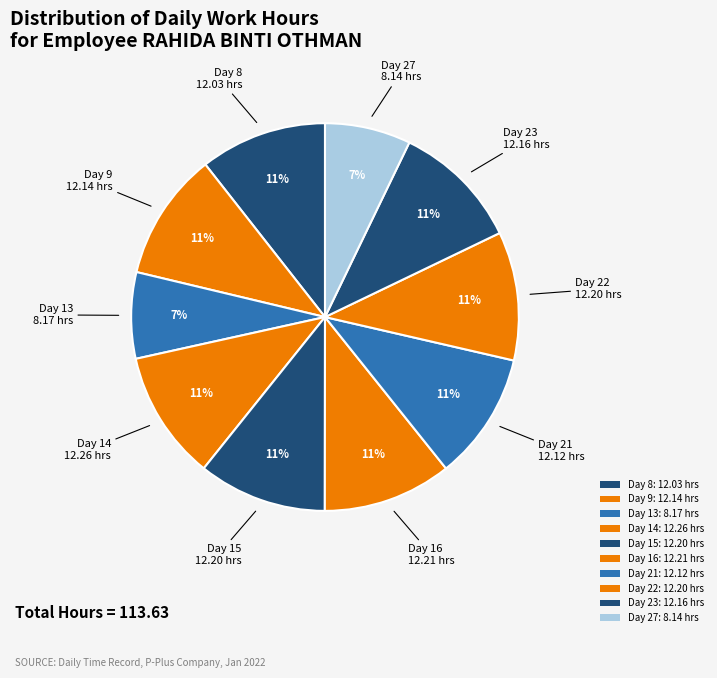

The Day 16 slice represents 25% of the pie. True or false?

False